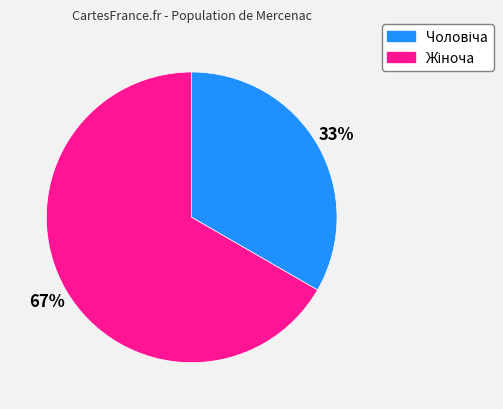

Does any single category account for the majority?

Yes